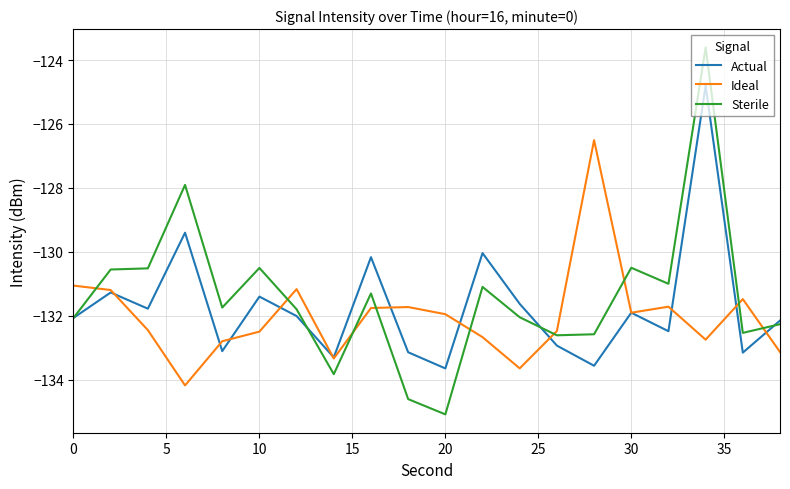

What is the difference between the maximum and second lowest values in the Ideal series?

7.1